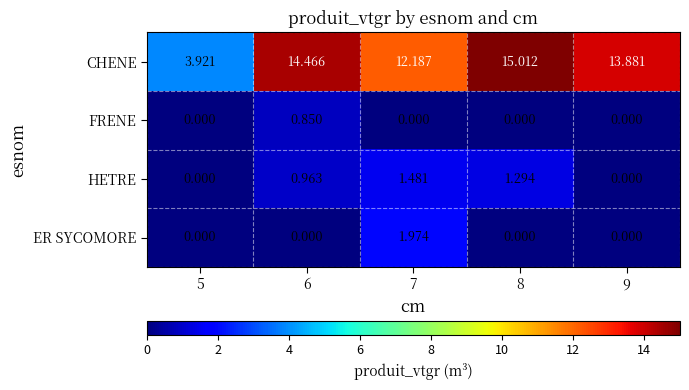

List the series in order of their peak value, highest first.

CHENE, ER SYCOMORE, HETRE, FRENE